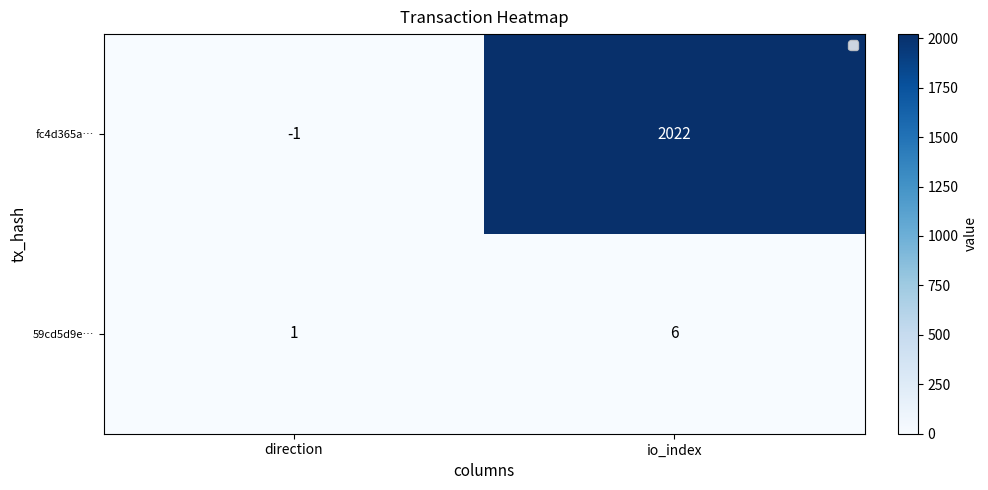

What is the difference between the highest and lowest values at direction?

2